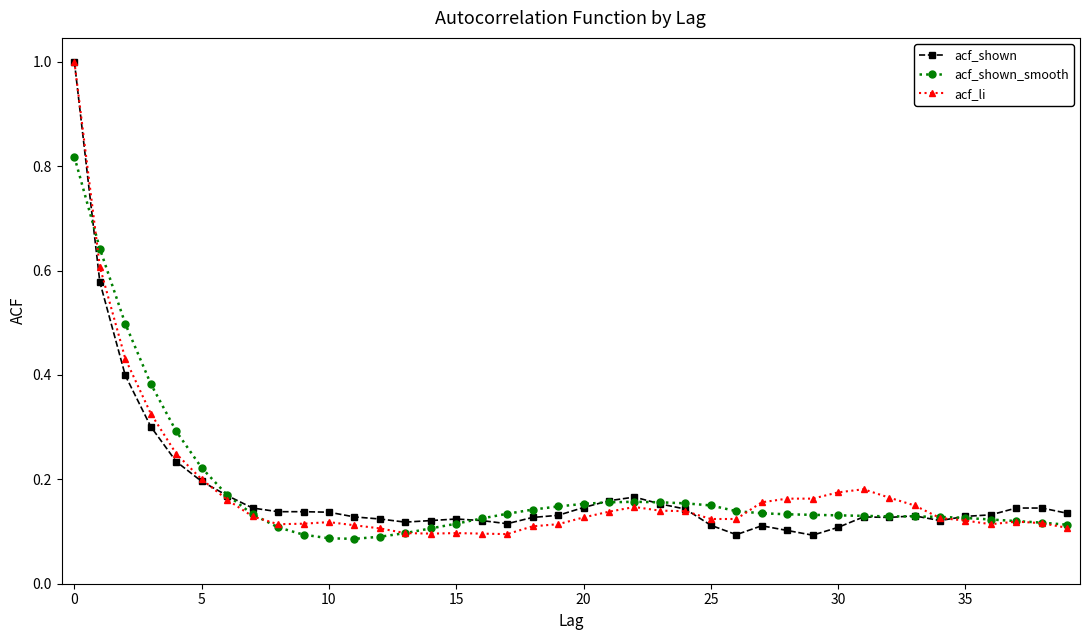

True or false: acf_li has more than 1 points higher than both neighbors.

True